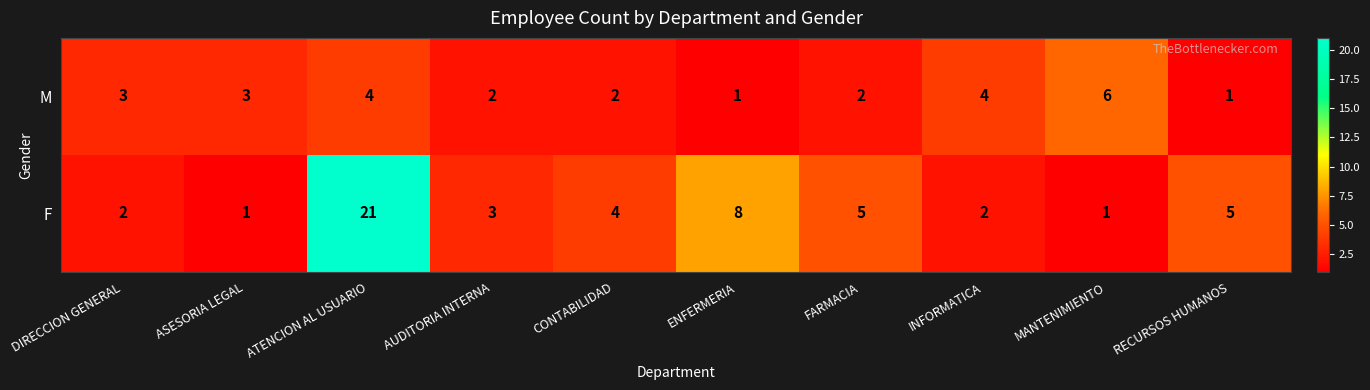

Which series has the largest range (max minus min)?

F